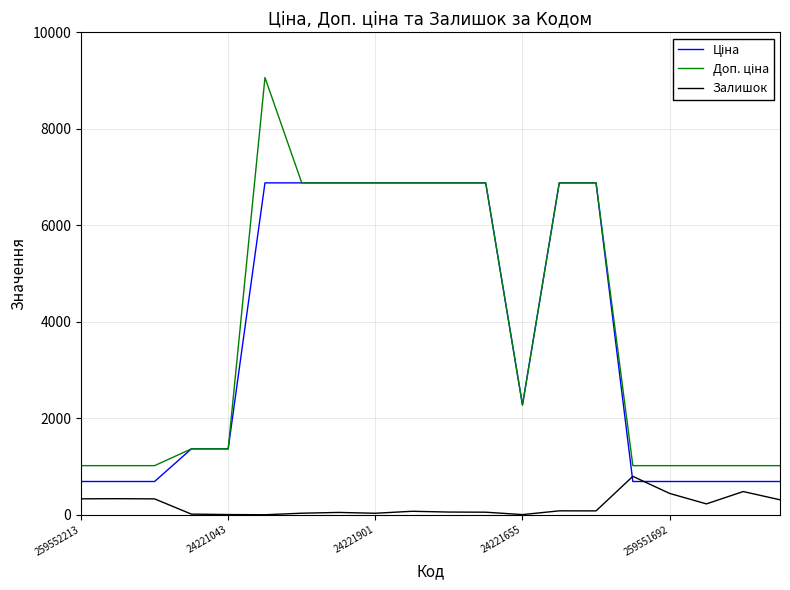

What is the highest value of the Залишок series?

796.0